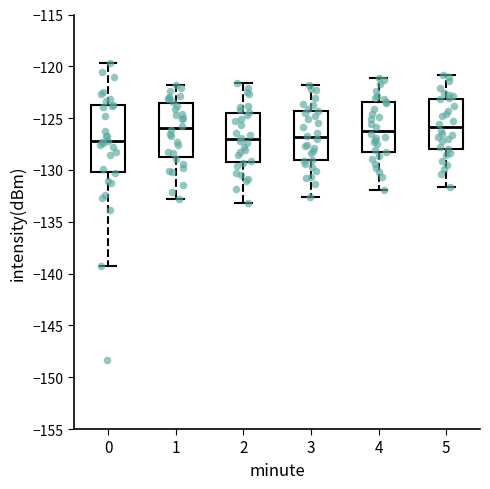

Reading left to right, transcribe this box plot: for each box, give where its median line is, the range the box spans, and where its two whiskers end, as read against the y-axis. The values are not printed on the chart, so give them approximately, as read against the axis.

0: median -127.0, box -130.0 to -123.5, whiskers -139.5 to -119.5
1: median -126.0, box -129.0 to -123.5, whiskers -133.0 to -122.0
2: median -127.0, box -129.0 to -124.5, whiskers -133.0 to -121.5
3: median -127.0, box -129.0 to -124.5, whiskers -132.5 to -122.0
4: median -126.0, box -128.0 to -123.5, whiskers -132.0 to -121.0
5: median -126.0, box -128.0 to -123.0, whiskers -131.5 to -121.0